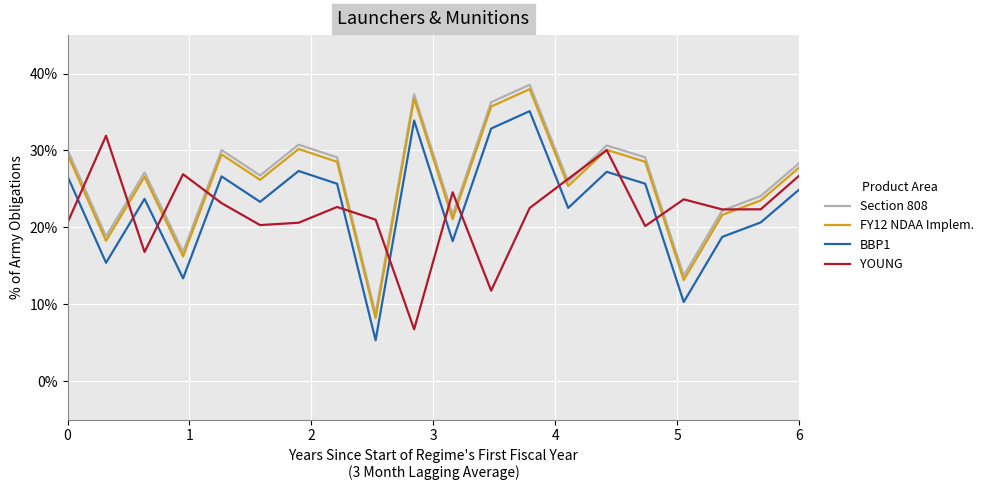

True or false: FY12 NDAA Implem. and Section 808 cross at least once.

False